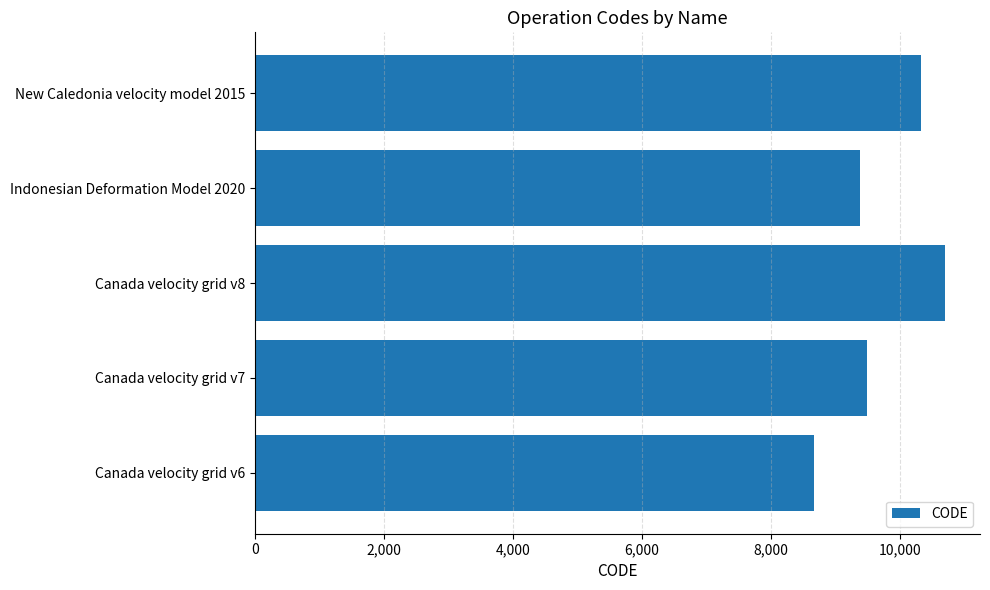

Rank the categories by value from highest to lowest.

Canada velocity grid v8, New Caledonia velocity model 2015, Canada velocity grid v7, Indonesian Deformation Model 2020, Canada velocity grid v6